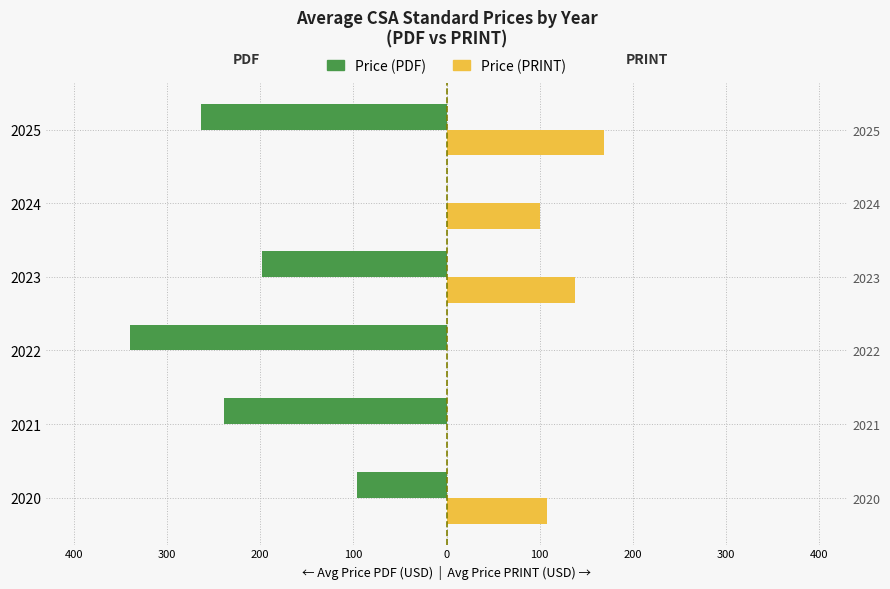

Between 2025 and 2020, which is larger?

2020